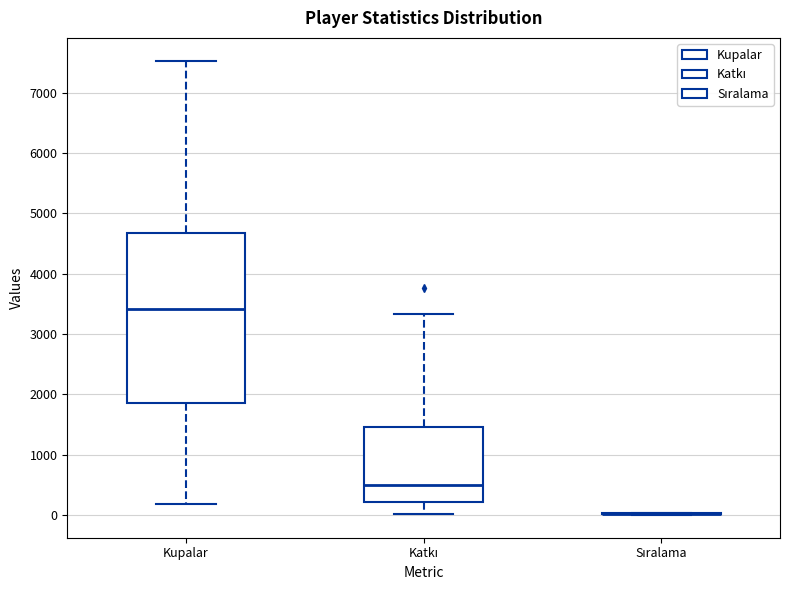

Reading left to right, transcribe this box plot: for each box, give where its median line is, the range the box spans, and where its two whiskers end, as read against the y-axis. The values are not printed on the chart, so give them approximately, as read against the axis.

Kupalar: median 3400, box 1900 to 4700, whiskers 200 to 7500
Katkı: median 500, box 200 to 1500, whiskers 0 to 3300
Sıralama: box collapsed to a line at 0, whiskers 0 to 0